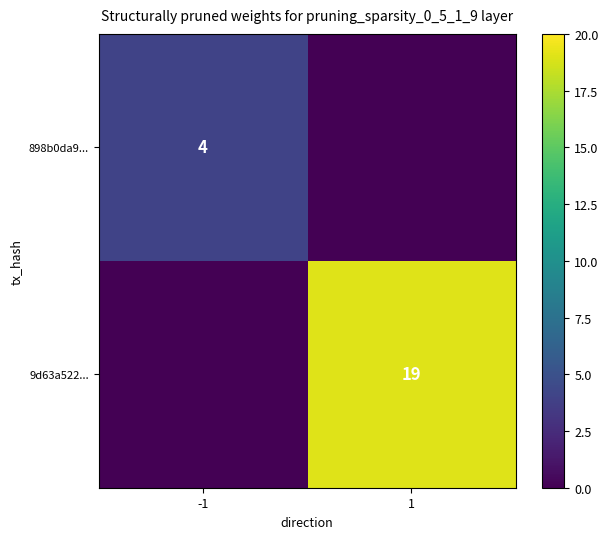

At how many categories does at least one series exceed 14?

1